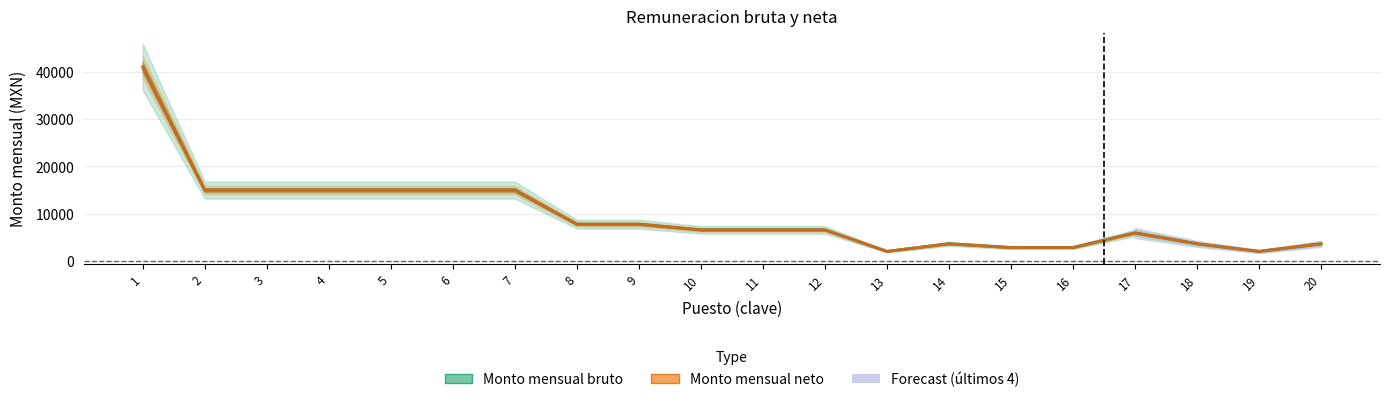

True or false: Monto mensual neto and Monto mensual bruto cross at least once.

False